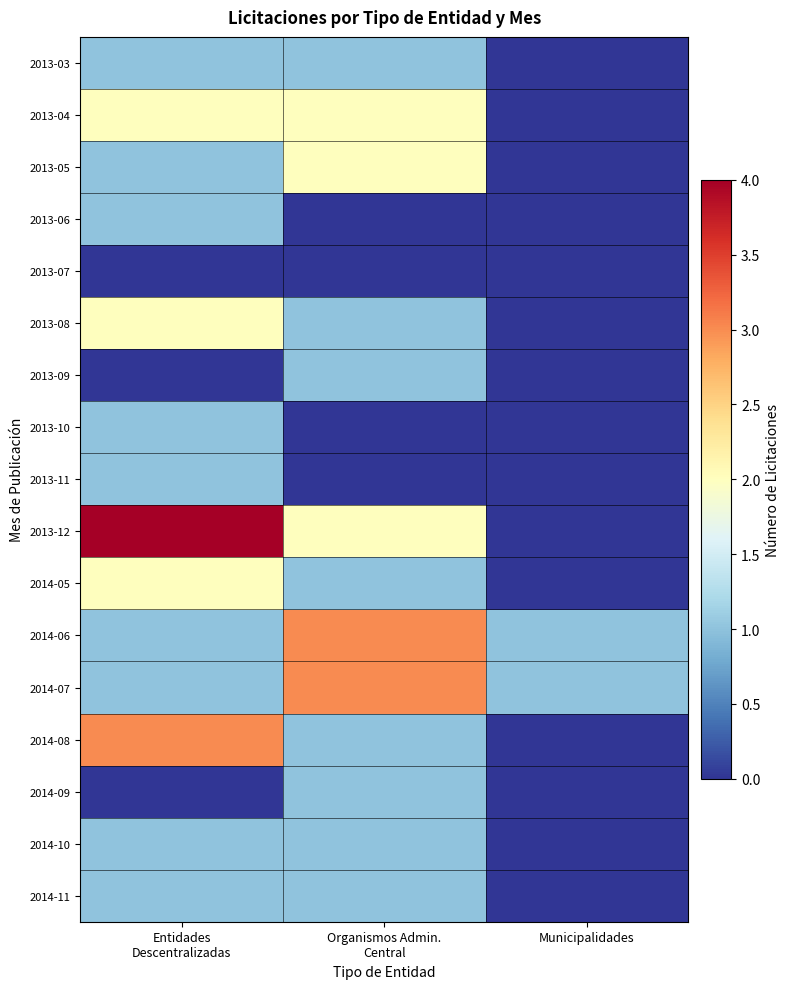

What is the spread (max minus min) of values at Municipalidades?

1